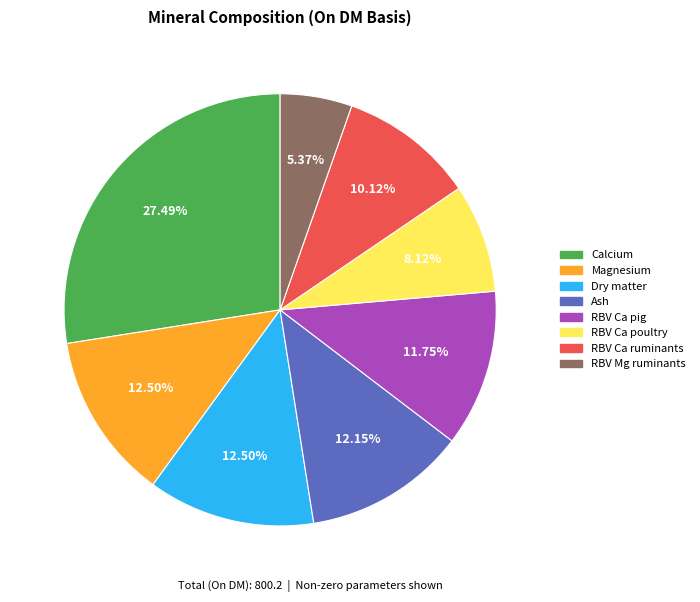

To the nearest percent, what percentage of the pie is Ash?

12%